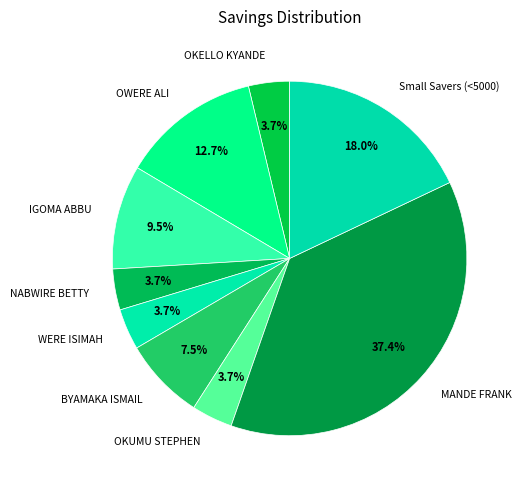

Is there a majority slice in this chart?

No